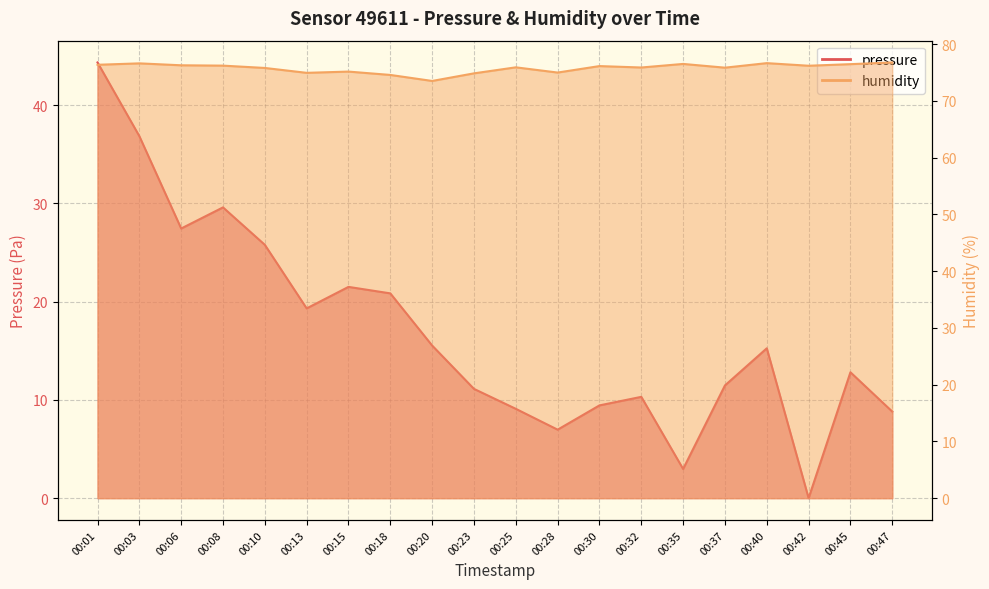

Where is the first local maximum for pressure?

00:08